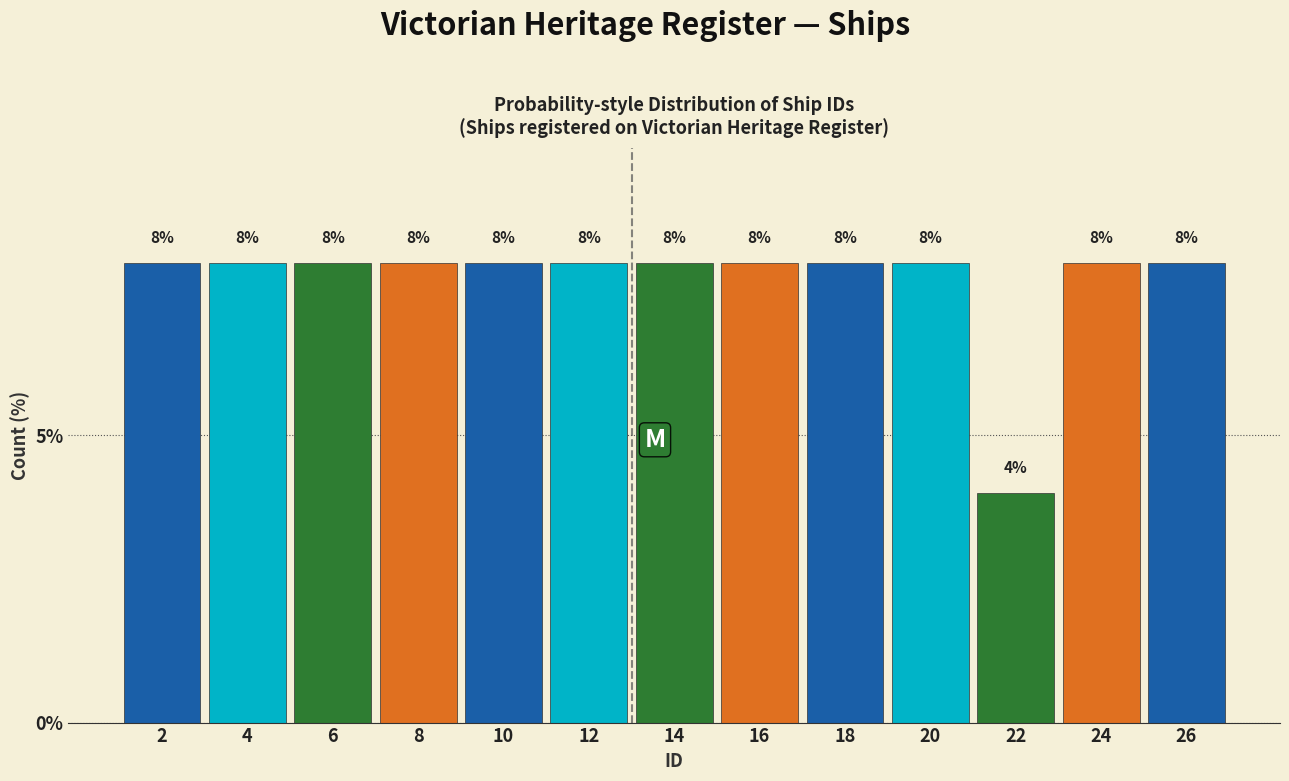

Reading left to right, transcribe all the data shown in this chart.

8	8	8	8	8	8	8	8	8	8	4	8	8